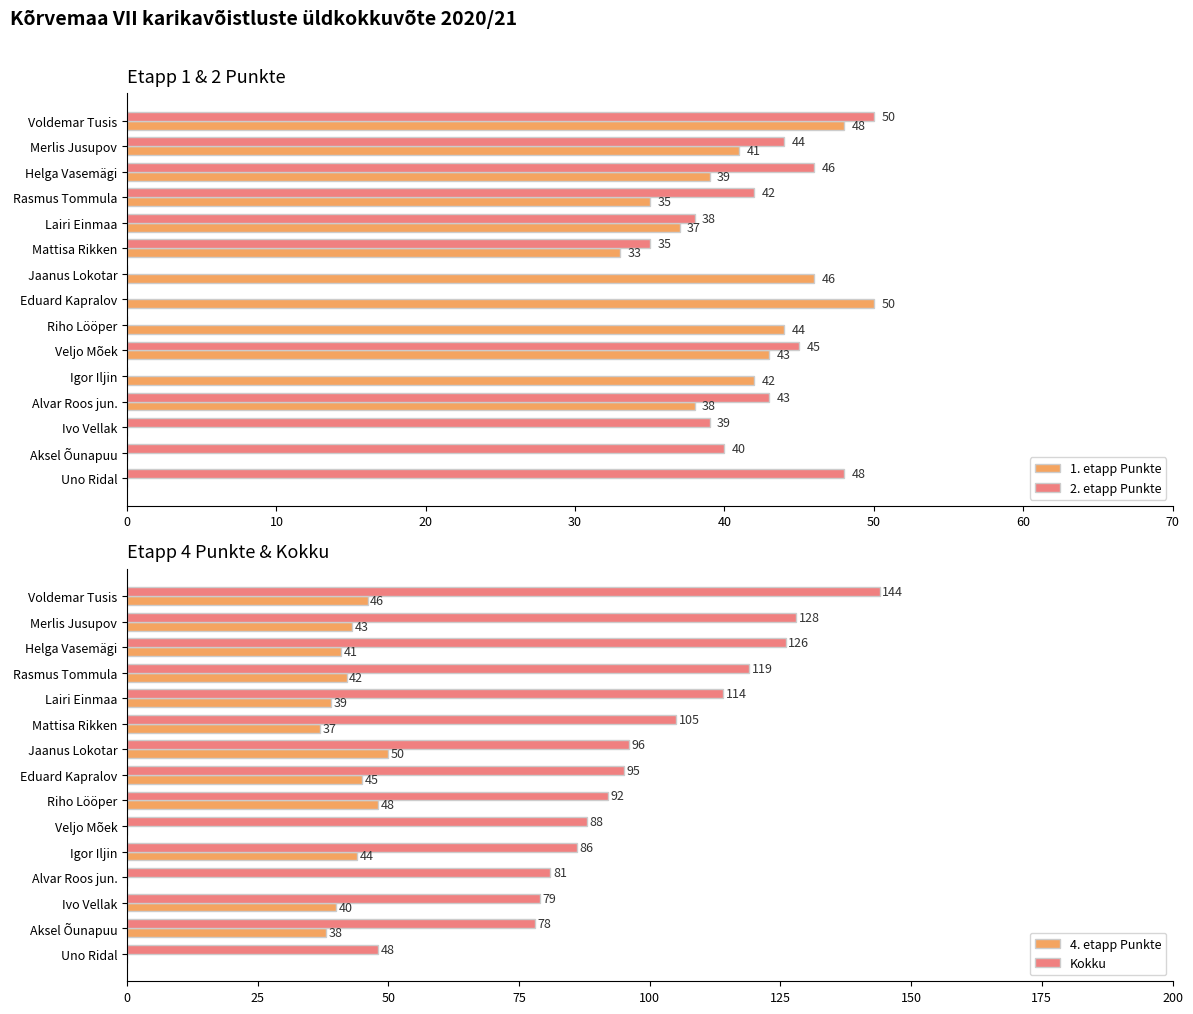

Are the bars horizontal?

Yes